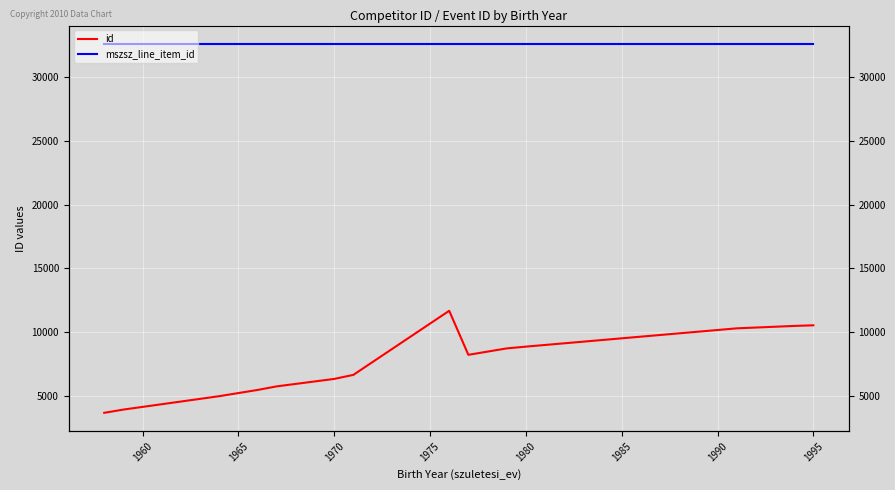

The id series shows 14239 at 1995. True or false?

False